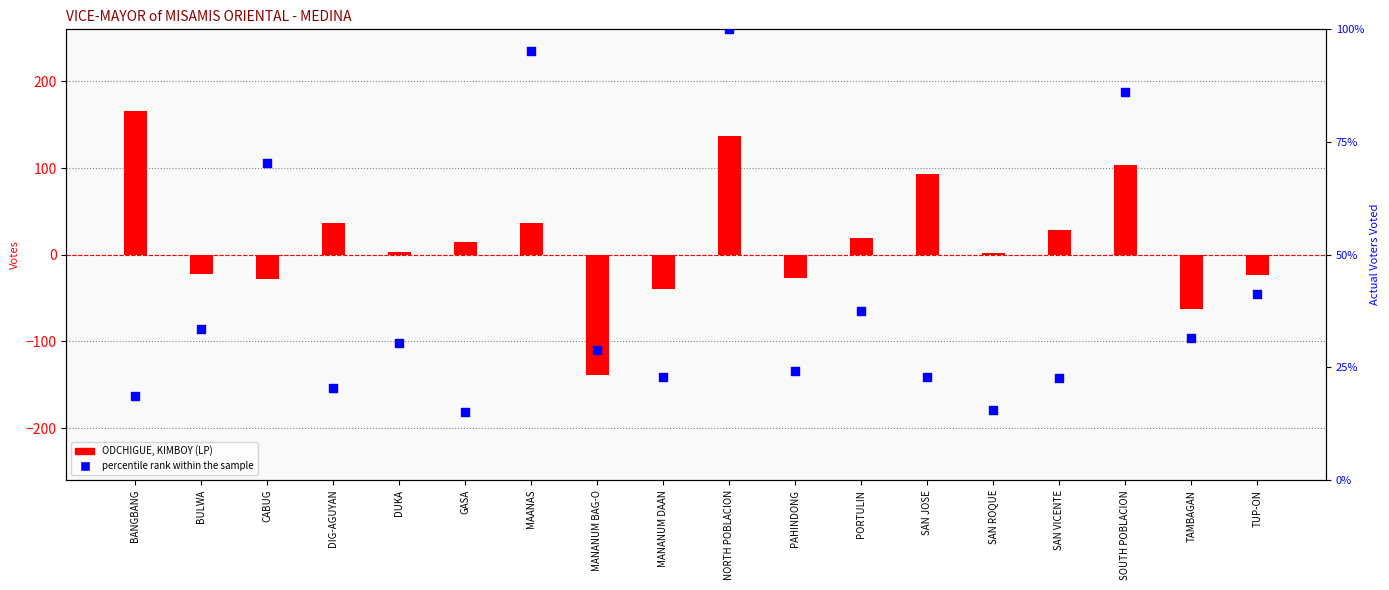

What are all the series names shown in the legend?

ODCHIGUE, KIMBOY (LP), percentile rank within the sample